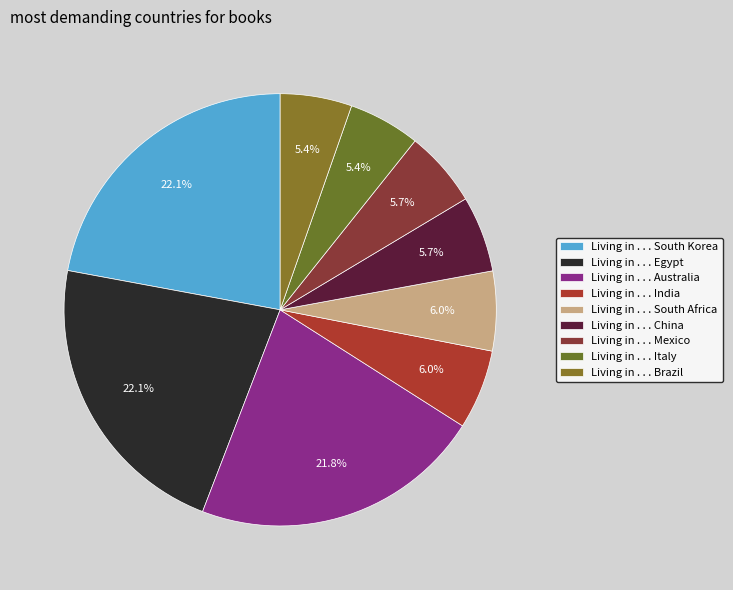

How many slices are in this pie chart?

9